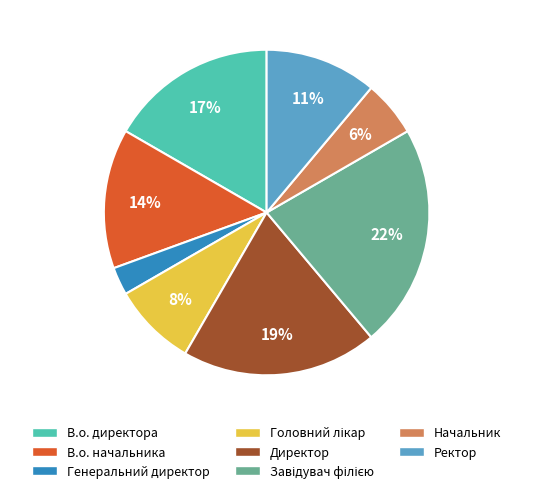

Is it true that Начальник is 1% of the pie?

False